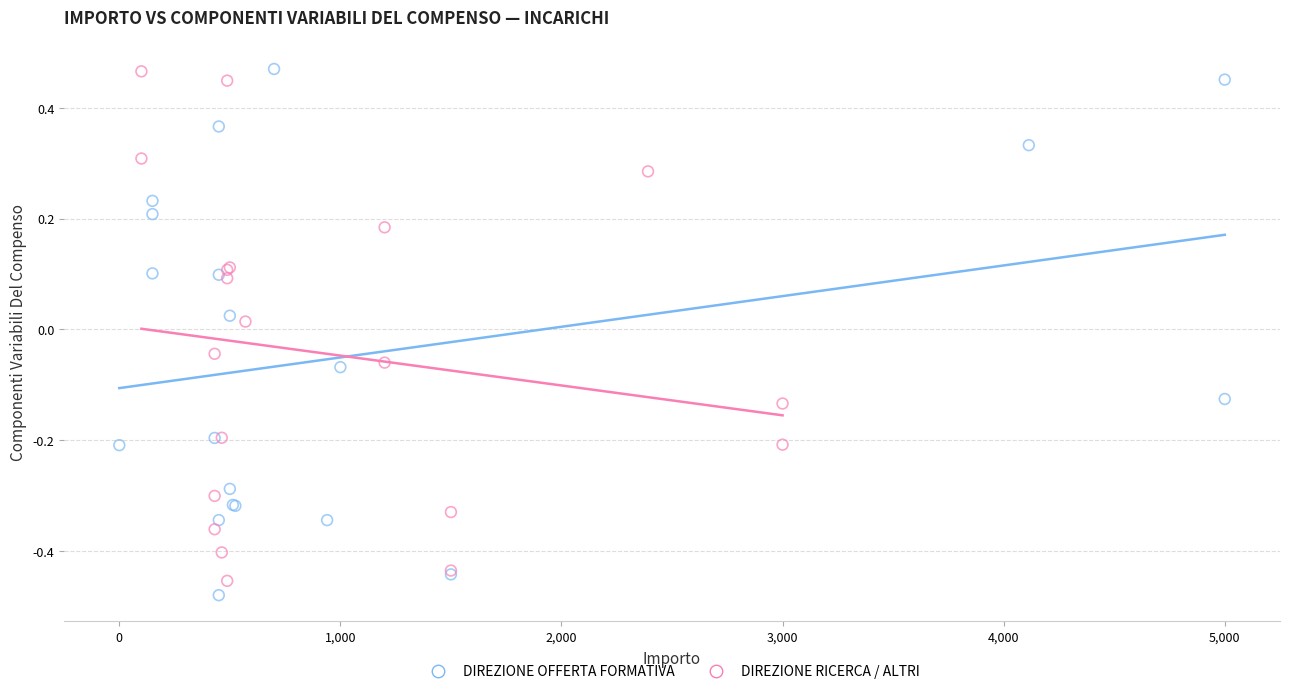

What are all the series names shown in the legend?

DIREZIONE OFFERTA FORMATIVA, DIREZIONE RICERCA / ALTRI